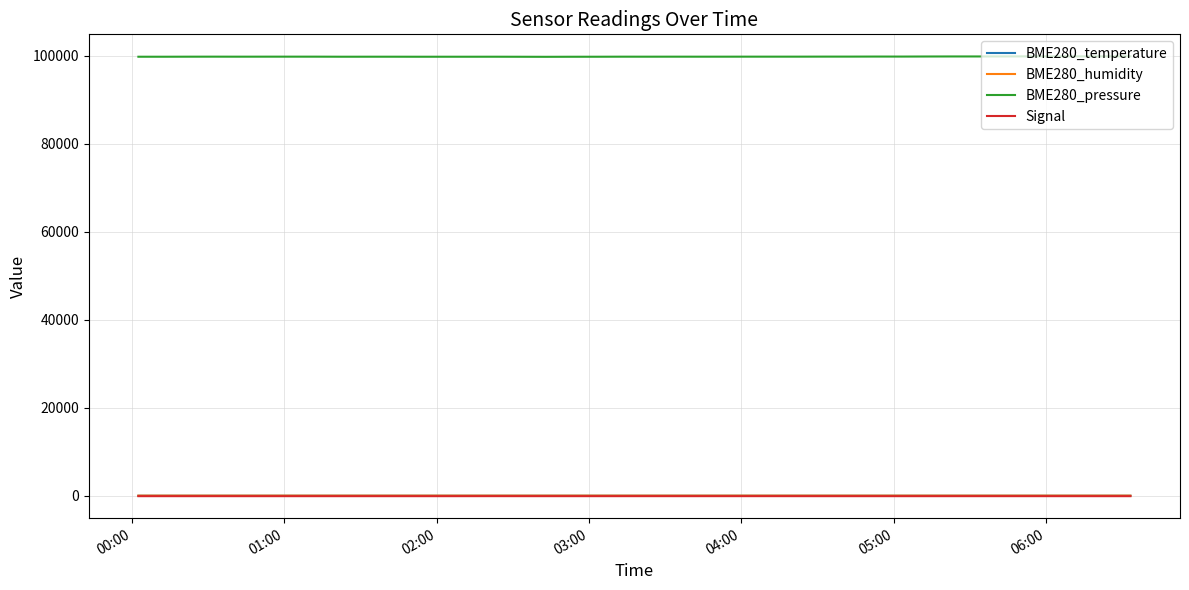

What is the greatest value displayed?

99830.8